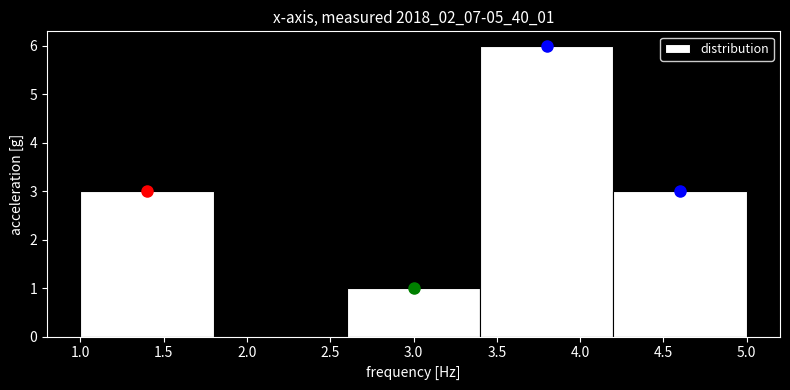

What is the height of the bar covering 3.4 to 4.2 on the x-axis? The values are not printed on the chart, so give them approximately, as read against the axis.

6